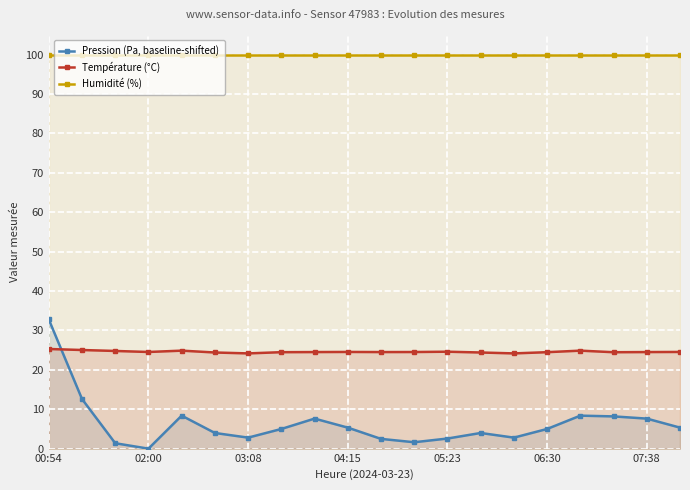

What is the average value of the Humidité (%) series?

100.0